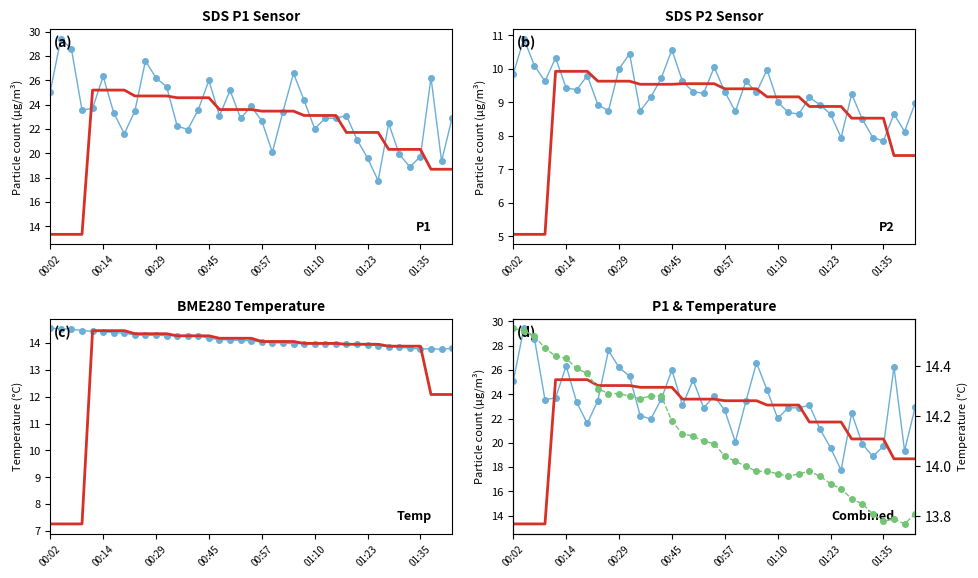

What is the spread (max minus min) of values at 26?

14.4